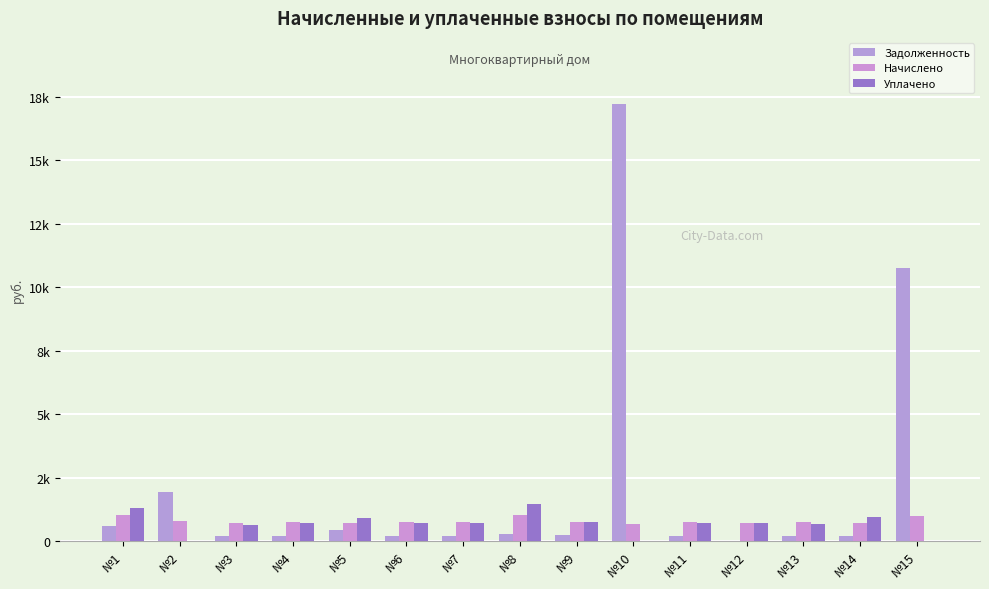

What is the spread (max minus min) of values at №1?

692.0